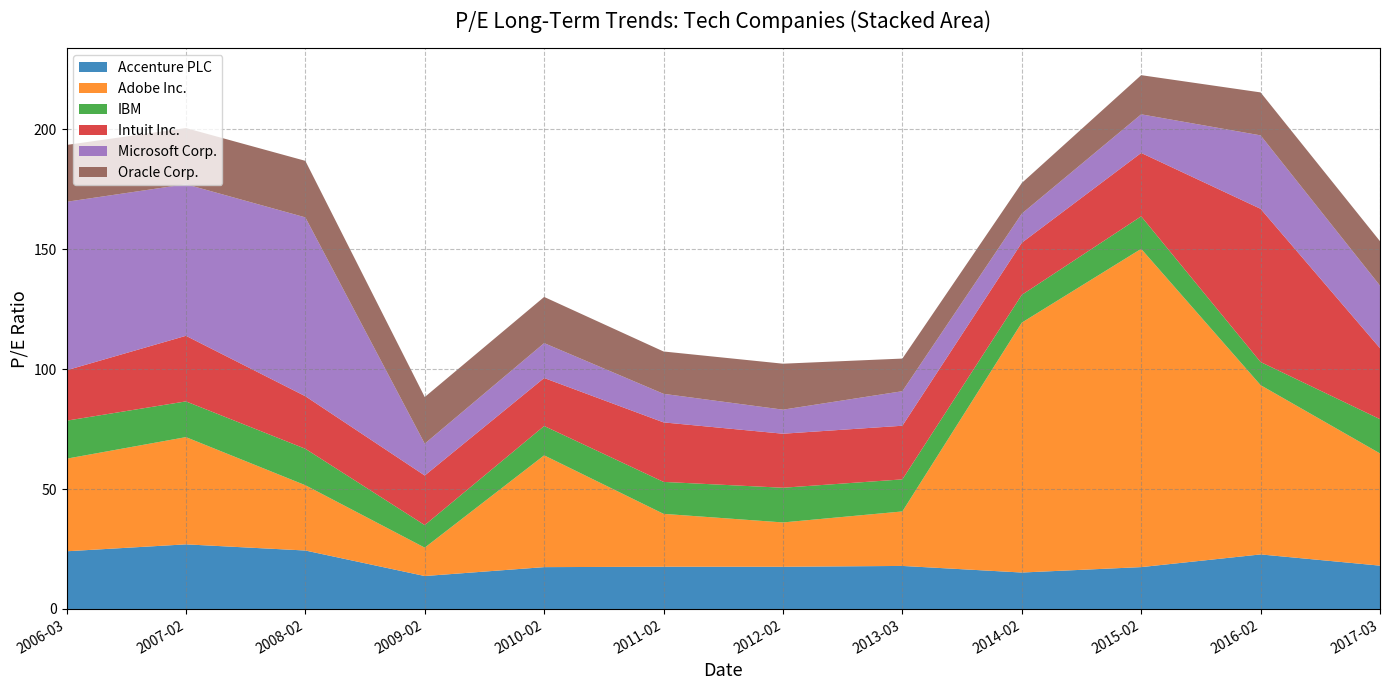

Reading left to right, what are all the values shown in this chart?

Accenture PLC: 24.1	26.9	24.4	13.7	17.4	17.6	17.6	17.9	15.2	17.5	22.8	18.1
Adobe Inc.: 38.6	44.7	27.2	11.8	46.6	22.1	18.5	22.7	104.2	132.7	70.6	46.8
IBM: 15.8	14.9	15.2	9.4	12.2	13.3	14.5	13.4	11.6	13.6	9.7	14.3
Intuit Inc.: 21.0	27.4	21.9	20.7	20.0	24.8	22.5	22.4	21.7	26.4	63.9	29.6
Microsoft Corp.: 70.3	63.2	74.6	13.3	14.6	11.9	10.0	14.4	12.1	16.1	30.6	26.1
Oracle Corp.: 23.7	23.4	23.6	19.4	19.2	17.7	19.2	13.6	12.8	16.3	17.9	18.5